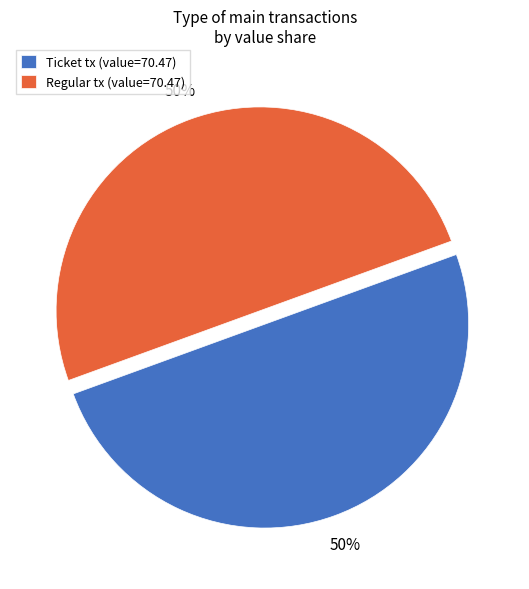

Approximately how many times larger is the value at Ticket tx (value=70.47) compared to Regular tx (value=70.47)?

1.0